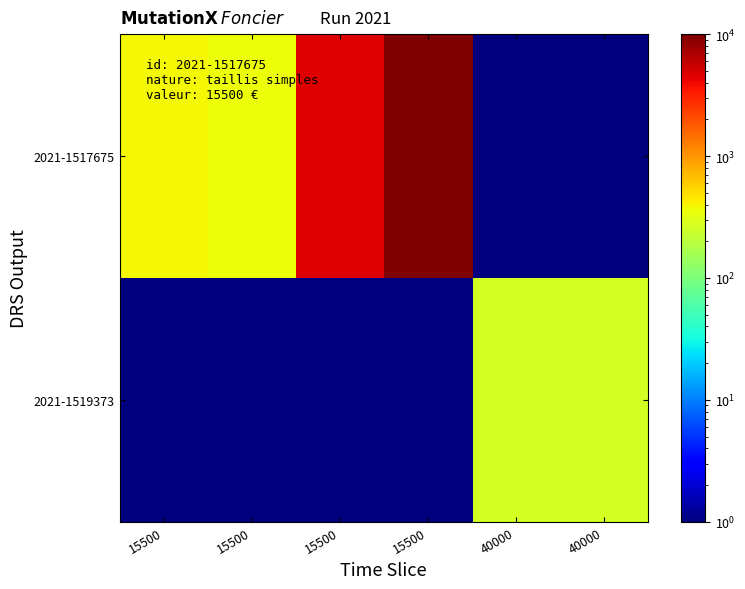

What is the spread (max minus min) of values at 15500?

379.5